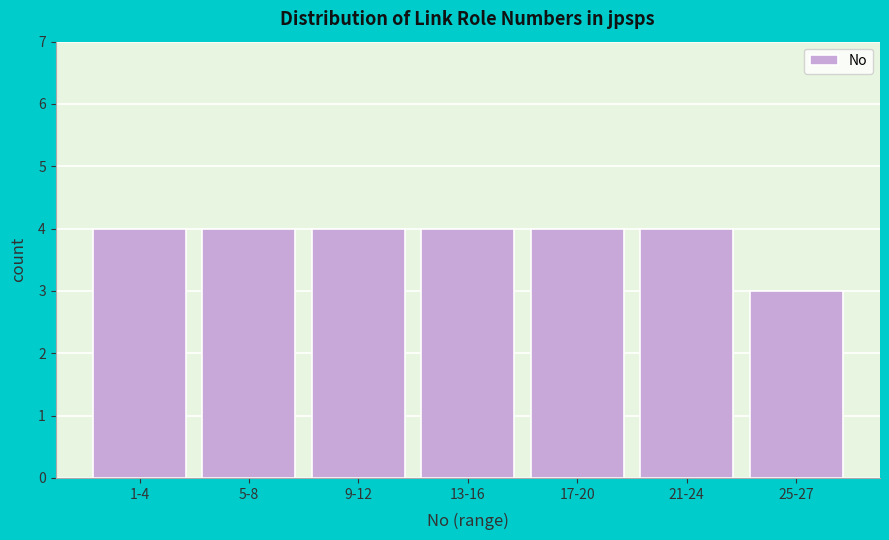

Reading right to left, transcribe all the data shown in this chart.

3	4	4	4	4	4	4